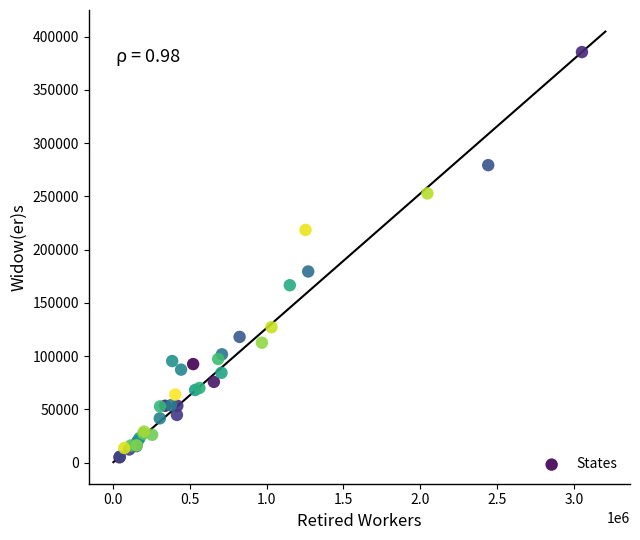

What Y value in the scatter plot is closest to 195306?

179552